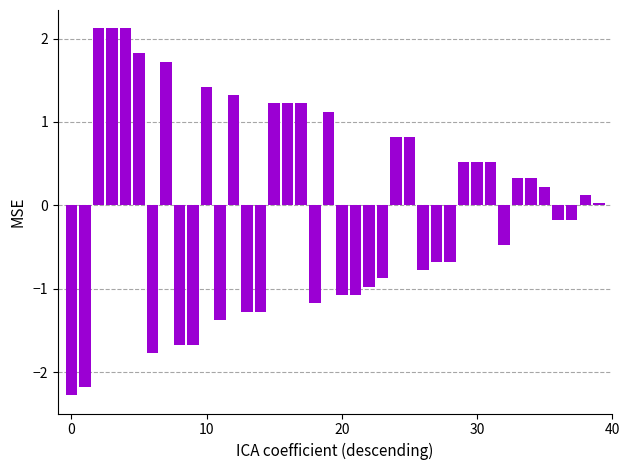

What is the maximum value shown in the chart?

2.1